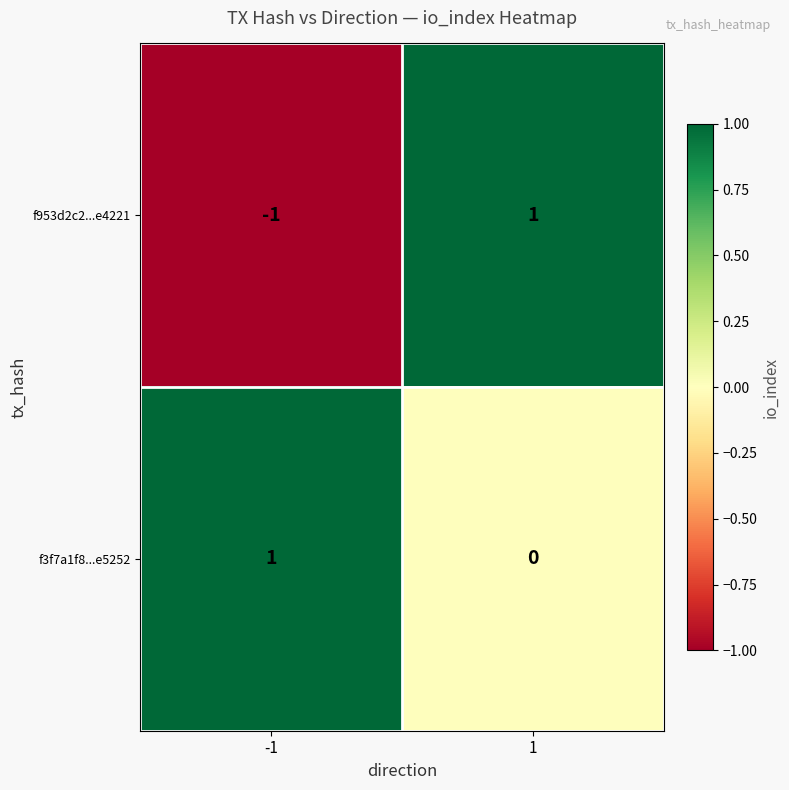

How many negative values does the f953d2c2...e4221 series have?

1